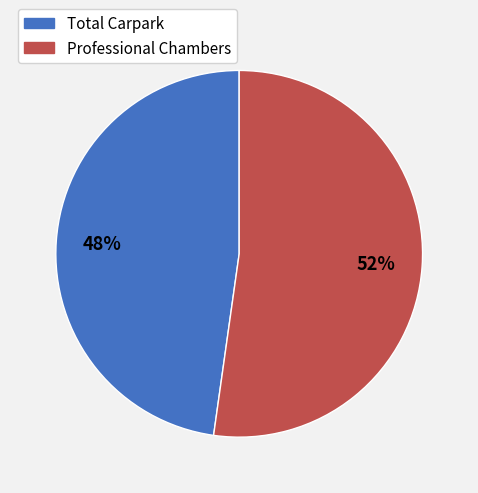

What is the ratio of the value at Professional Chambers to the value at Total Carpark?

1.1